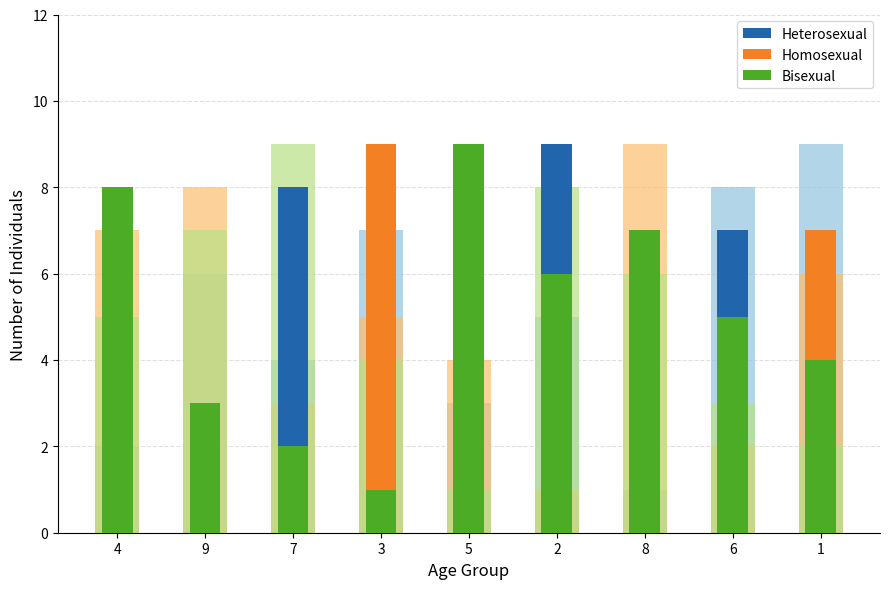

How many data points in Bisexual are above 5?

4